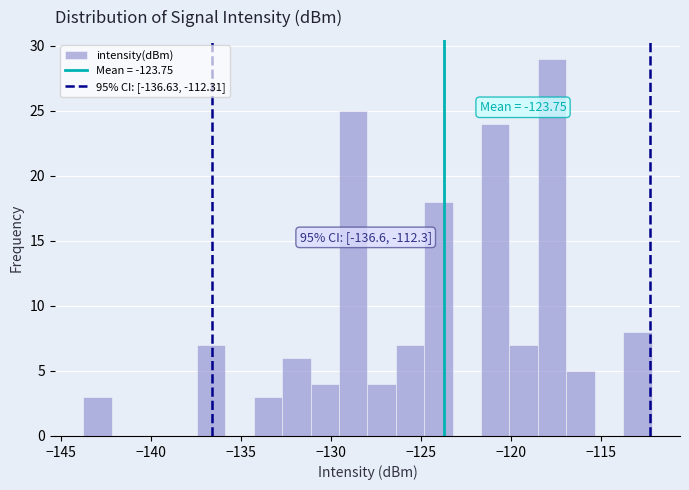

Around what value on the x-axis is the tallest bar? Give the approximate position of its centre, as read against the axis.

-117.5